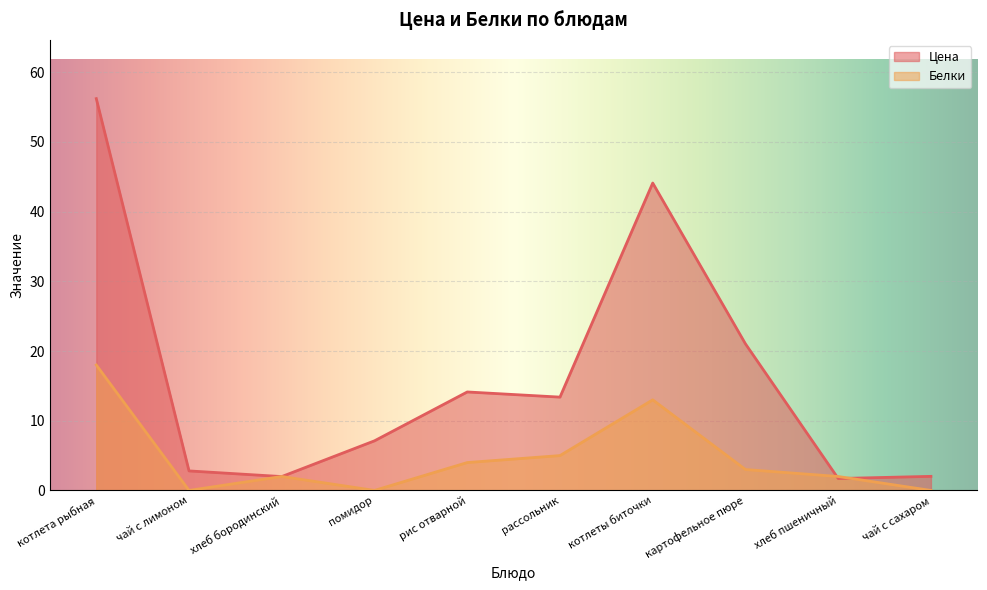

Reading left to right, what are all the values shown in this chart?

Цена: 56.2	2.8	2.0	7.1	14.1	13.4	44.1	21.0	1.7	2.0
Белки: 18.0	0.0	2.0	0.0	4.0	5.0	13.0	3.0	2.0	0.0